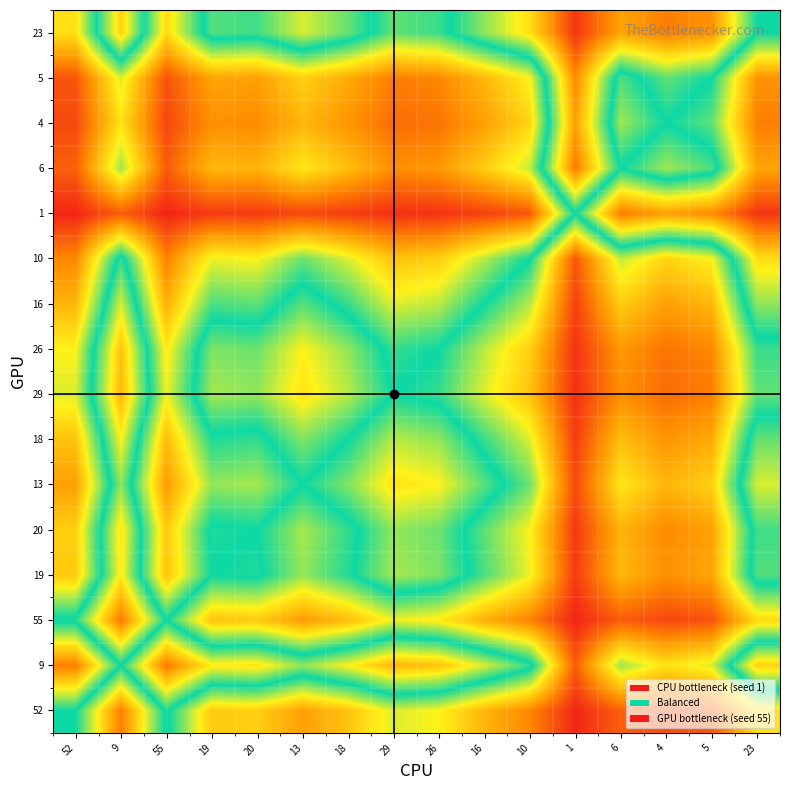

Which series has the widest spread of values?

9